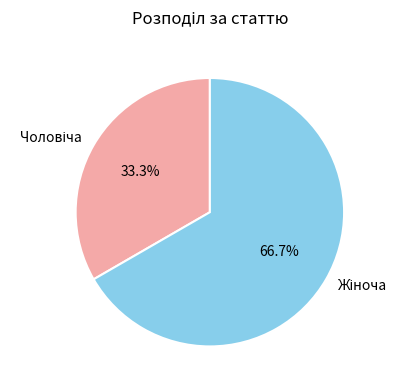

Does any single category account for the majority?

Yes